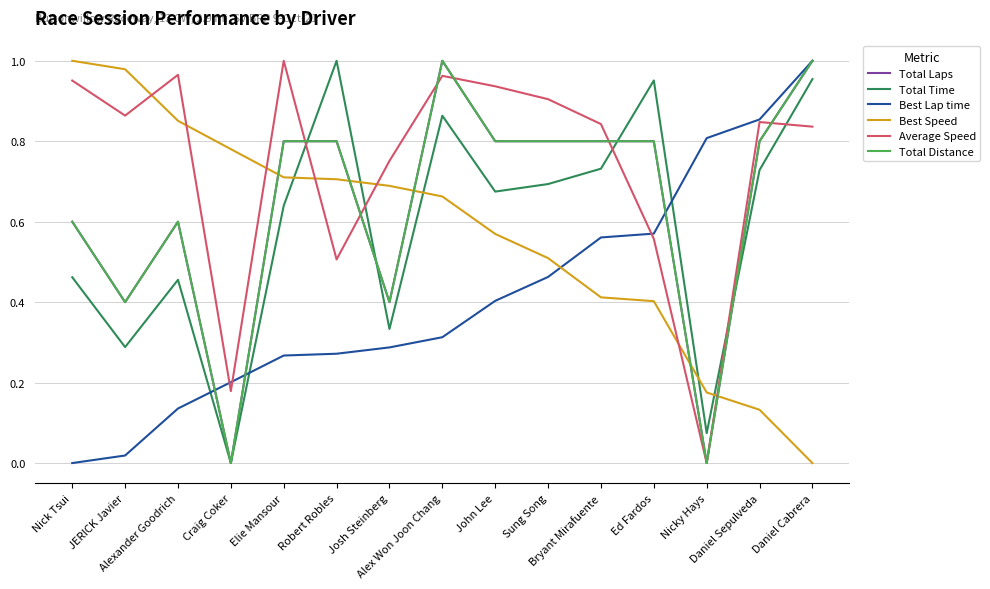

What is the spread (max minus min) of values at Nick Tsui?

1.0